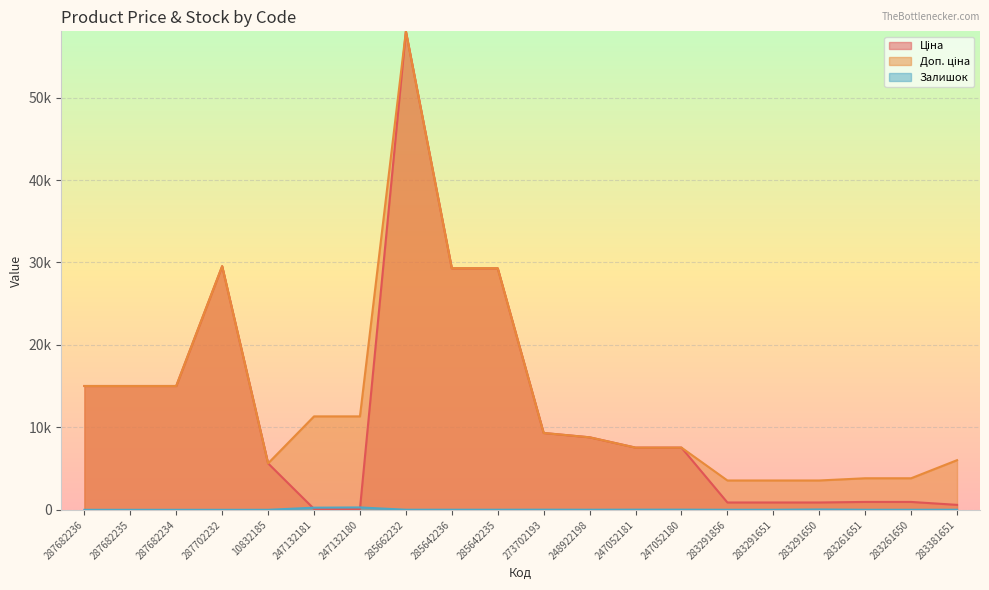

Which label corresponds to the smallest value in the chart?

287682236